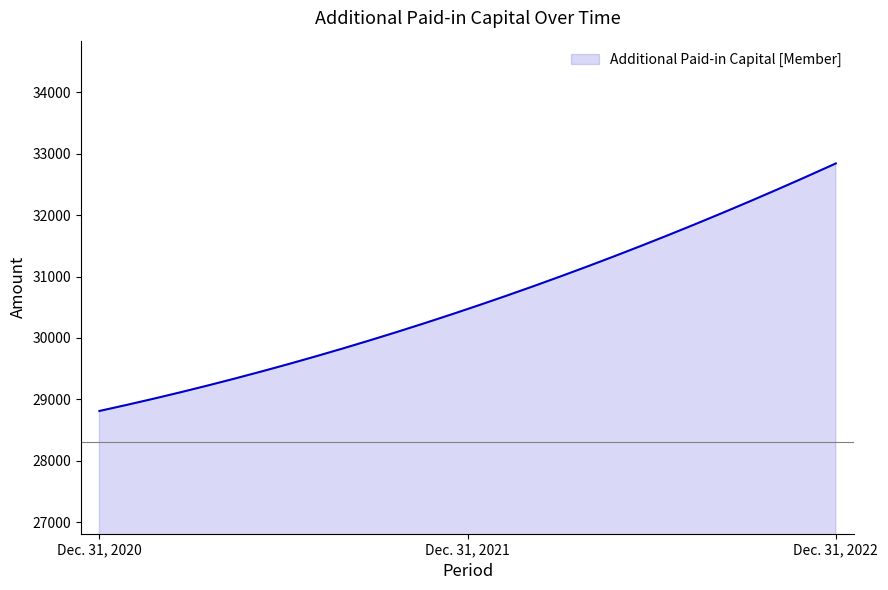

What is the smallest value displayed?

28811.0